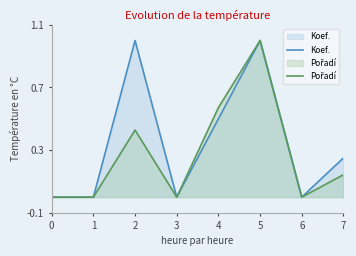

What is the value of the Pořadí point at the 5th from the left?

0.6